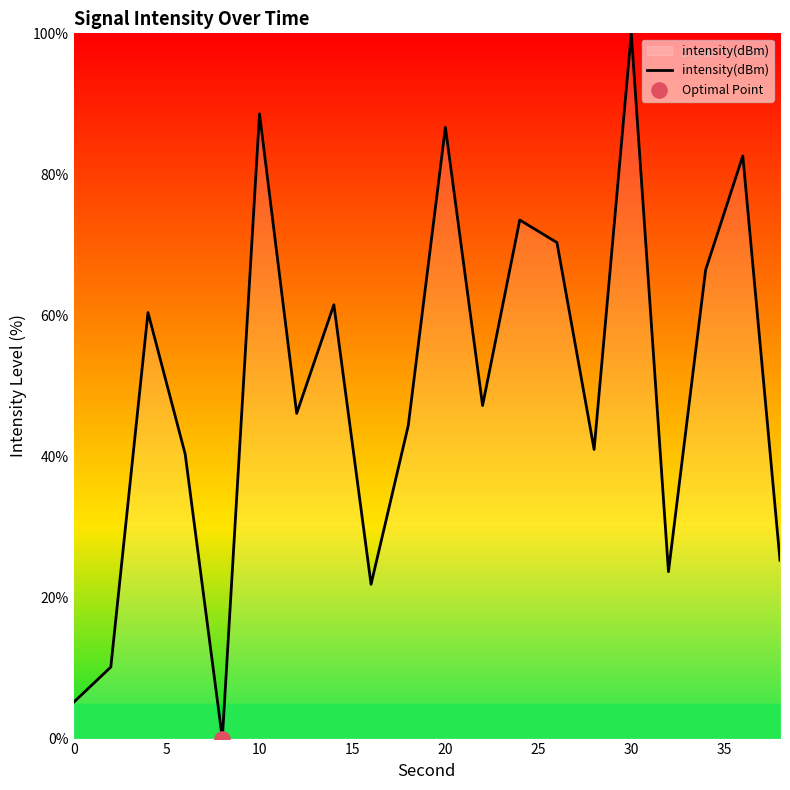

What is the difference between the maximum and minimum values?

100.0